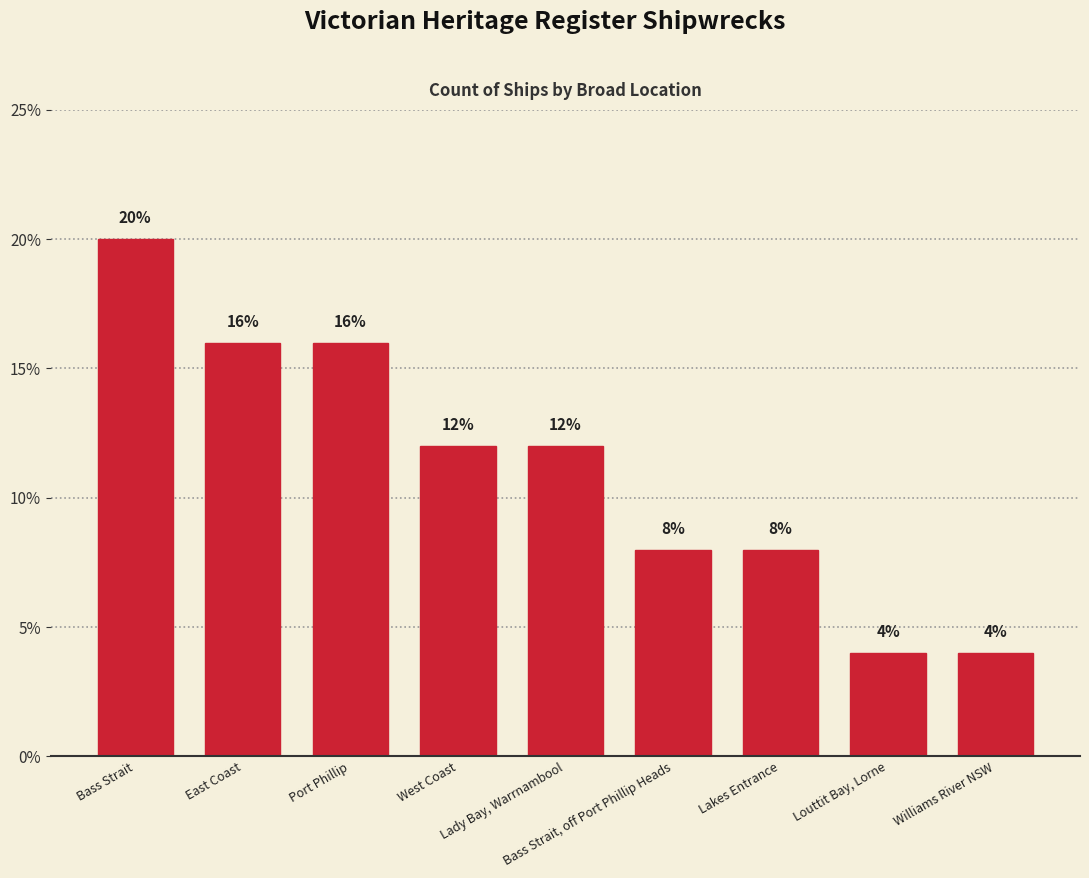

Which label corresponds to the largest value in the chart?

Bass Strait